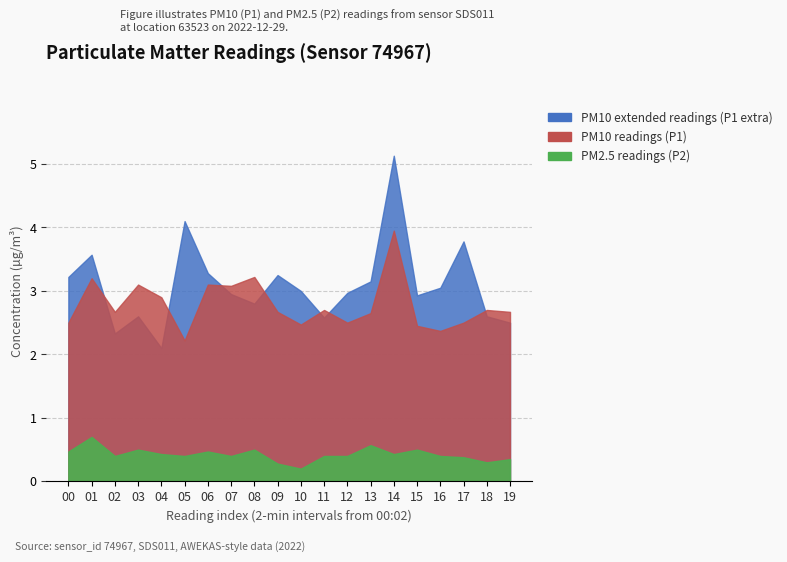

The P1 series shows 0.8 at 15. True or false?

False